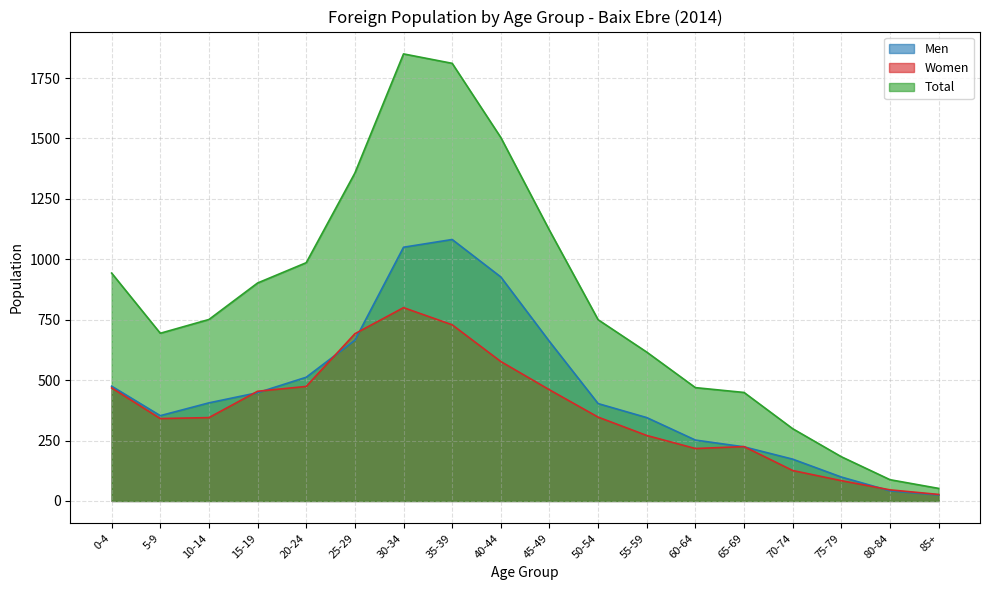

Where do Men and Women first cross each other?

10-14 and 15-19